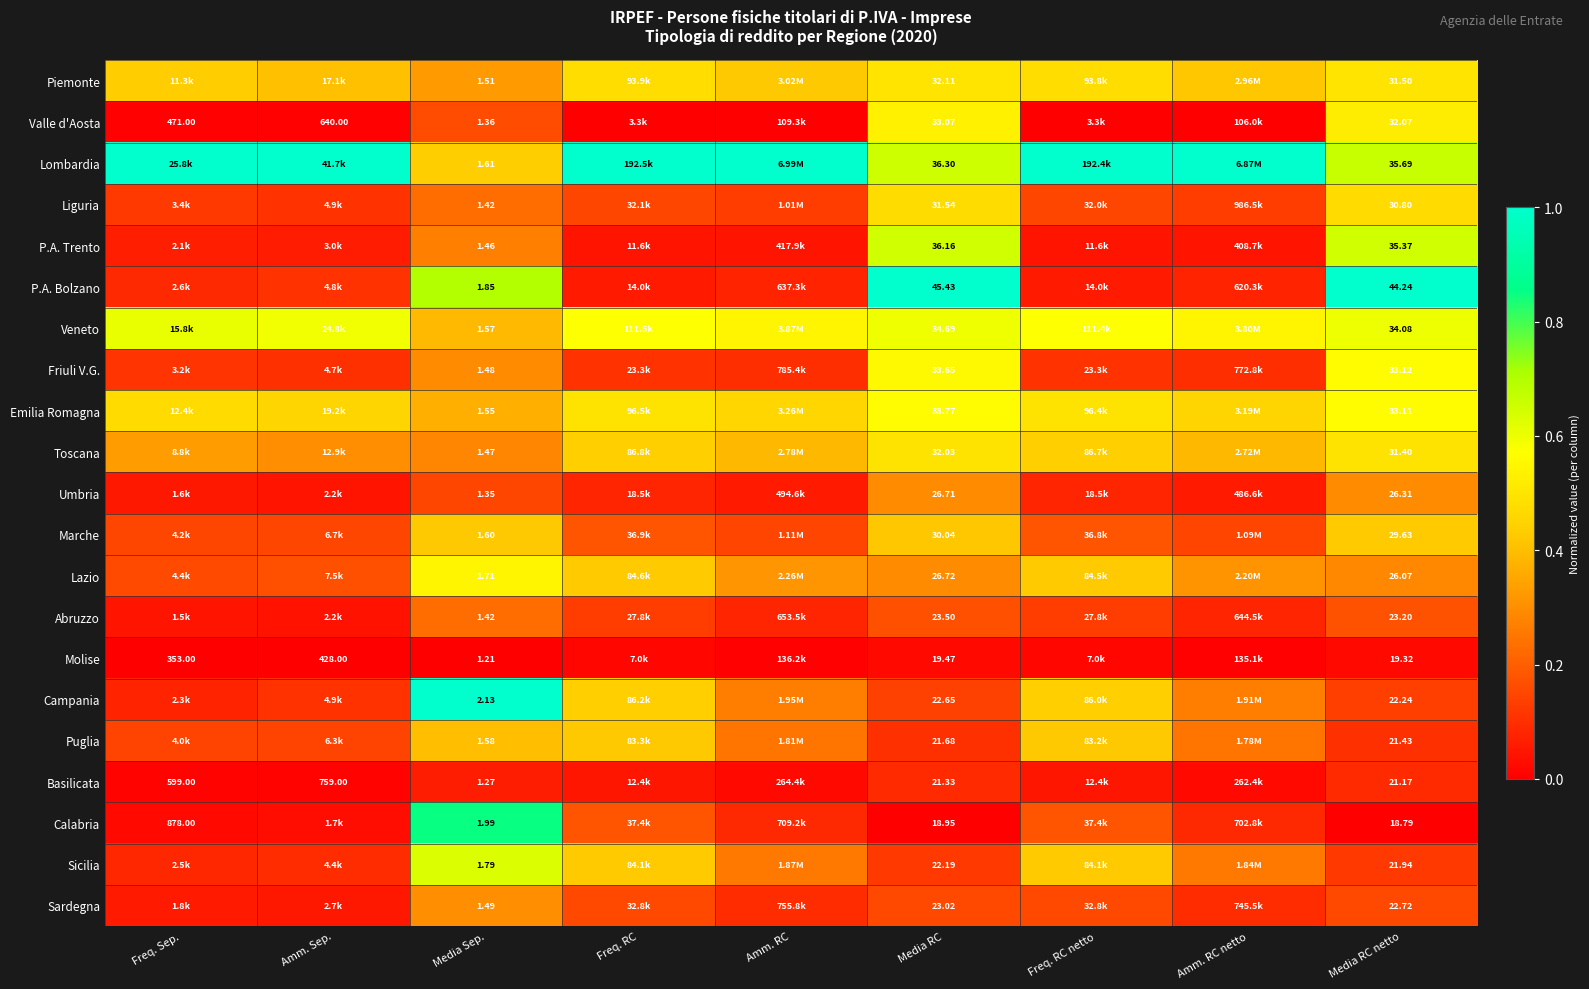

Is the value of Basilicata at Freq. RC greater than the value of Calabria at Amm. RC netto?

No